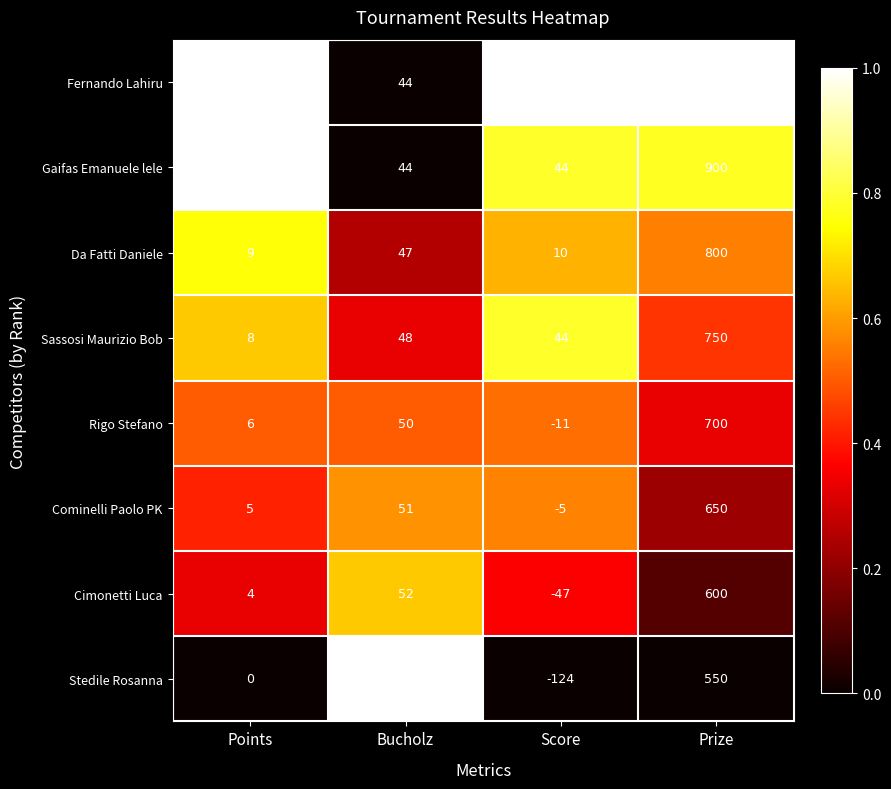

Is the value of Cominelli Paolo PK at Points greater than the value of Stedile Rosanna at Score?

Yes